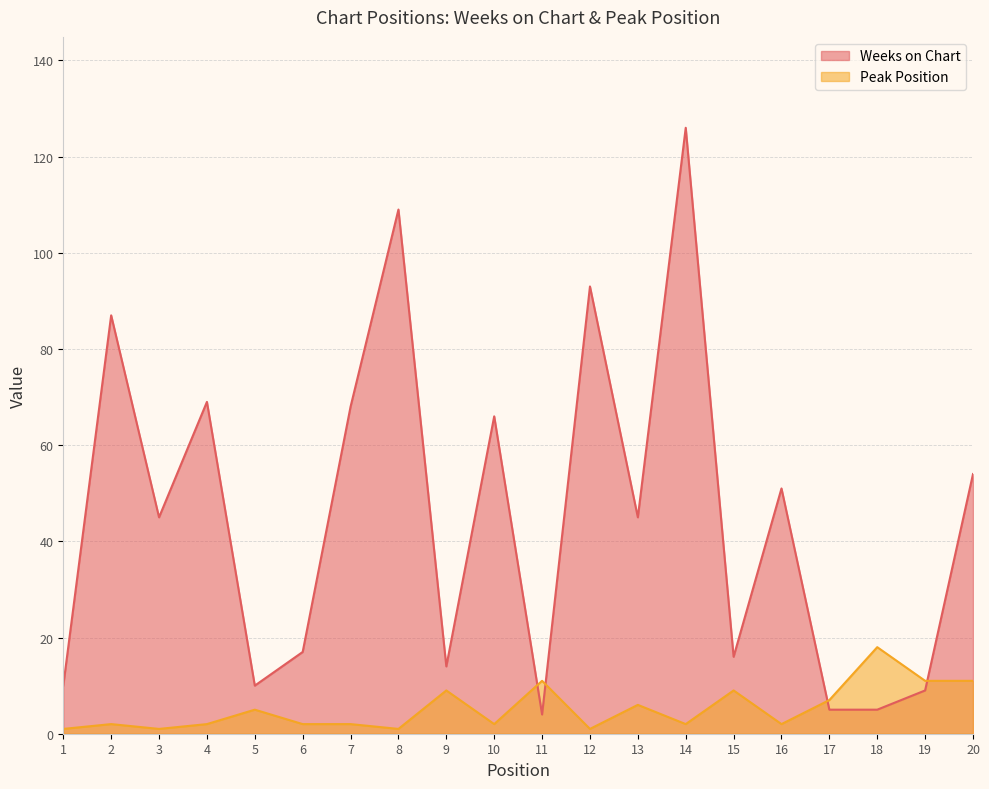

Which series has the largest total across all categories?

Weeks on Chart